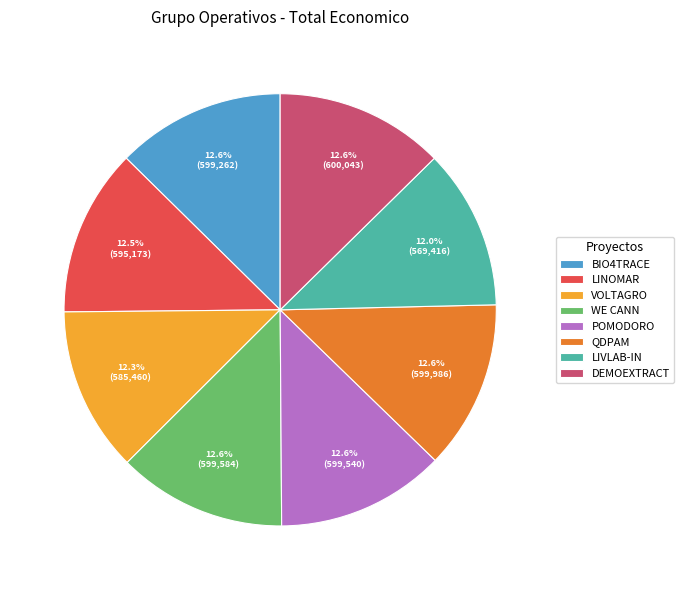

How many segments does this pie chart have?

8